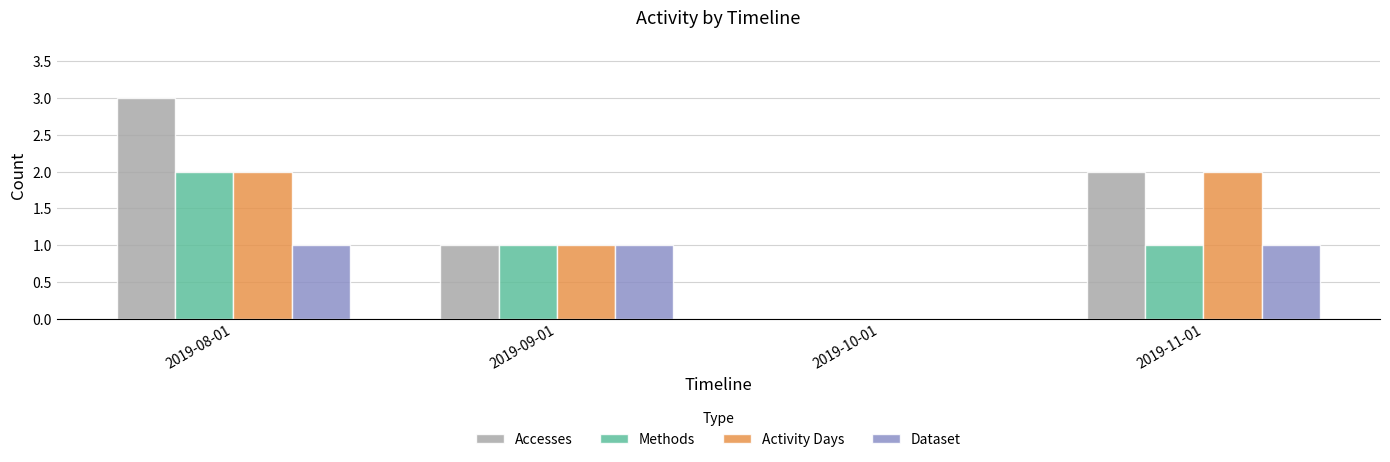

Reading right to left, what are all the values shown in this chart?

Accesses: 2019-11-01=2	2019-10-01=0	2019-09-01=1	2019-08-01=3
Methods: 2019-11-01=1	2019-10-01=0	2019-09-01=1	2019-08-01=2
Activity Days: 2019-11-01=2	2019-10-01=0	2019-09-01=1	2019-08-01=2
Dataset: 2019-11-01=1	2019-10-01=0	2019-09-01=1	2019-08-01=1